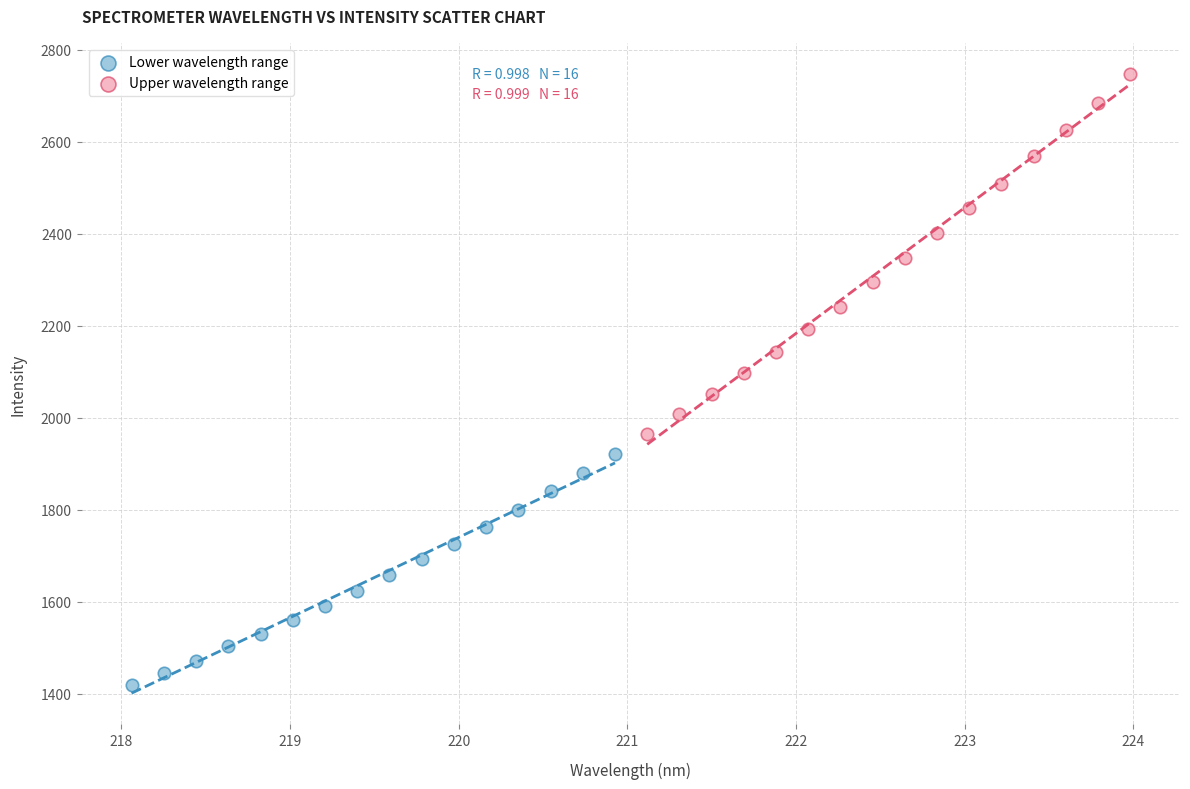

Which series contains the lowest Y value?

Lower wavelength range